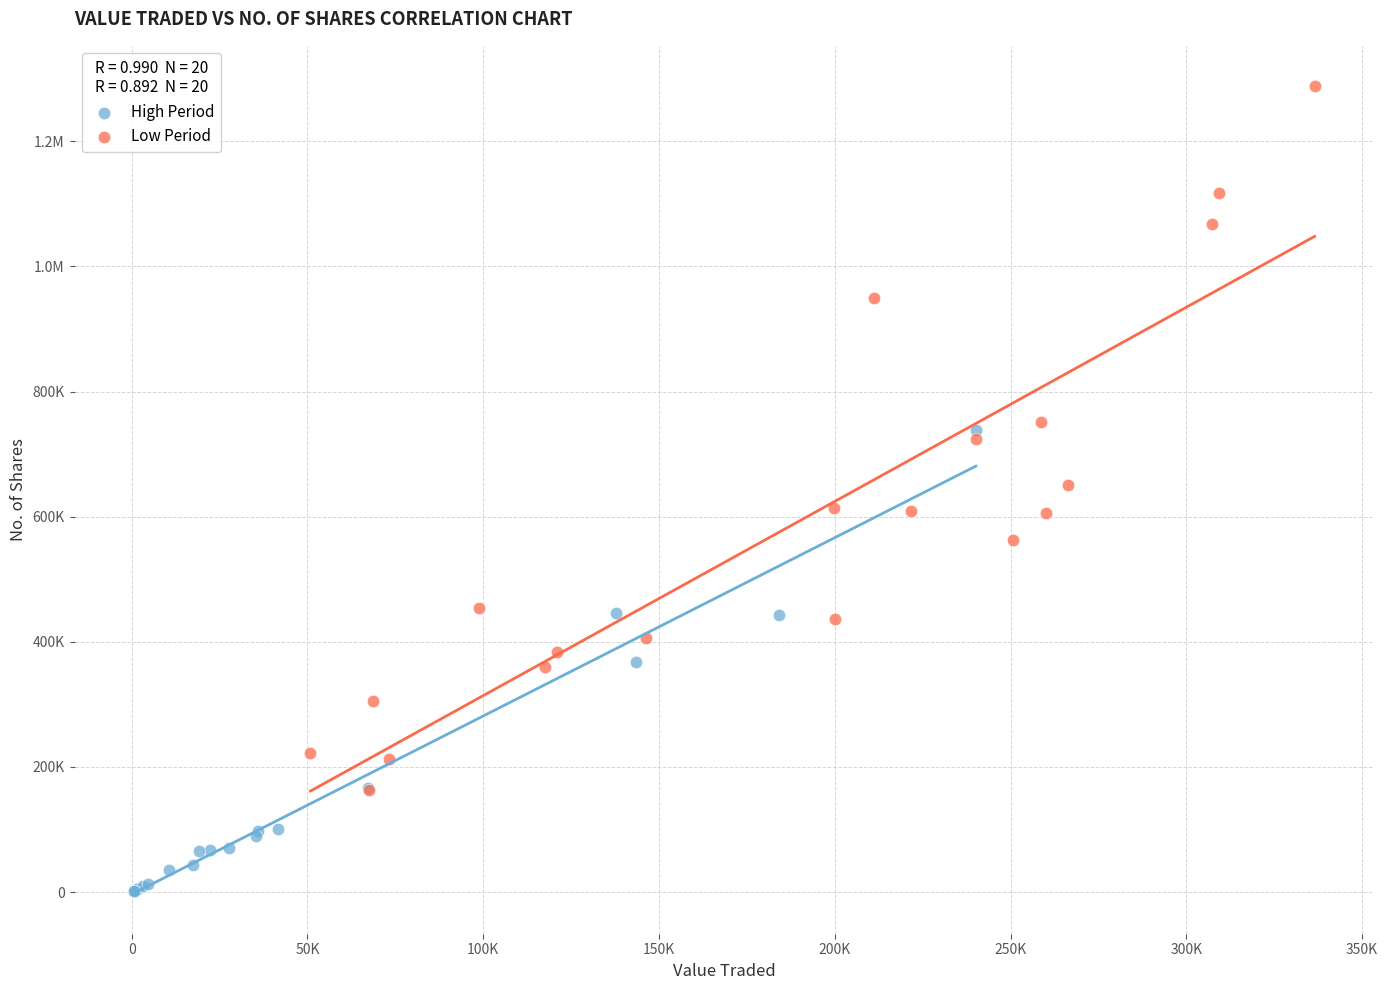

What are all the series names shown in the legend?

High Period, Low Period